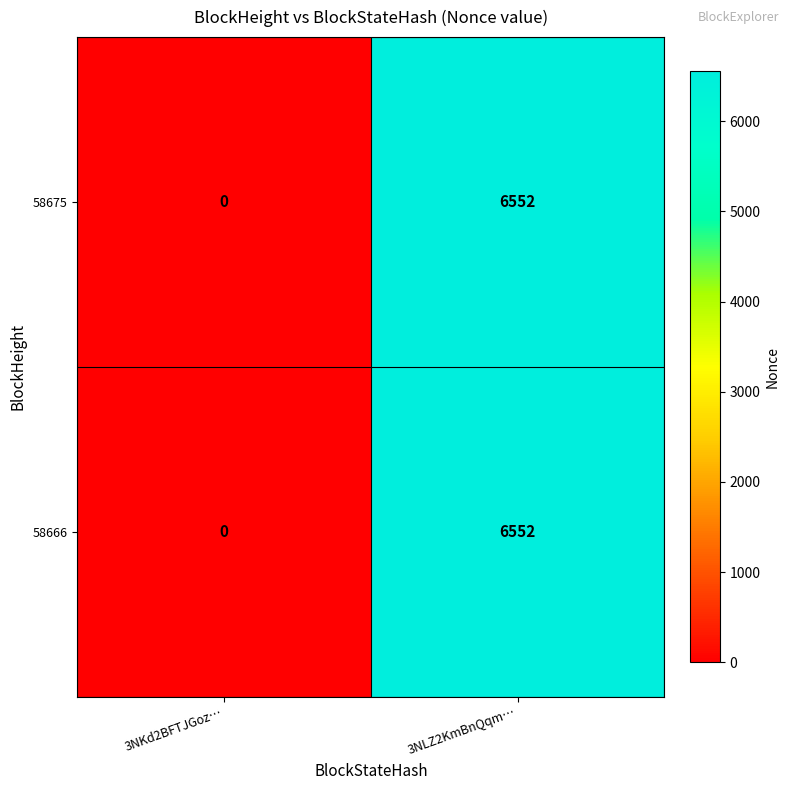

Reading left to right, transcribe all the data shown in this chart.

58675: 0	6552
58666: 0	6552